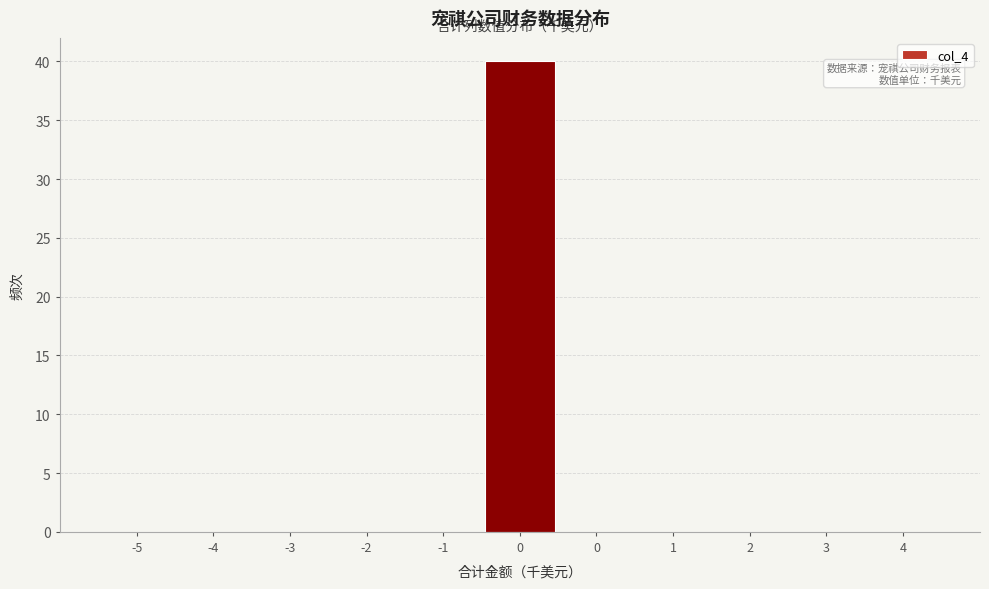

How many categories are shown in the chart?

11